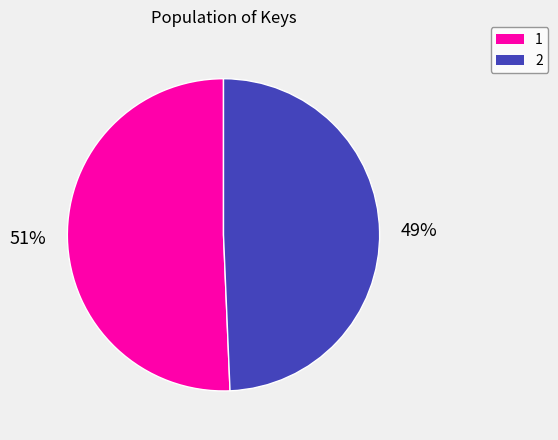

To the nearest percent, what is the average slice percentage?

50%